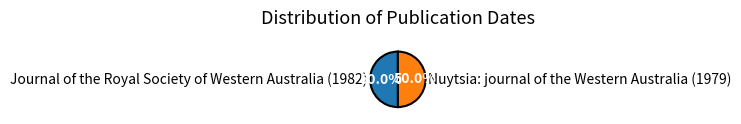

What is the ratio of the value at Journal of the Royal Society of Western Australia (1982) to the value at Nuytsia: journal of the Western Australia (1979)?

1.0